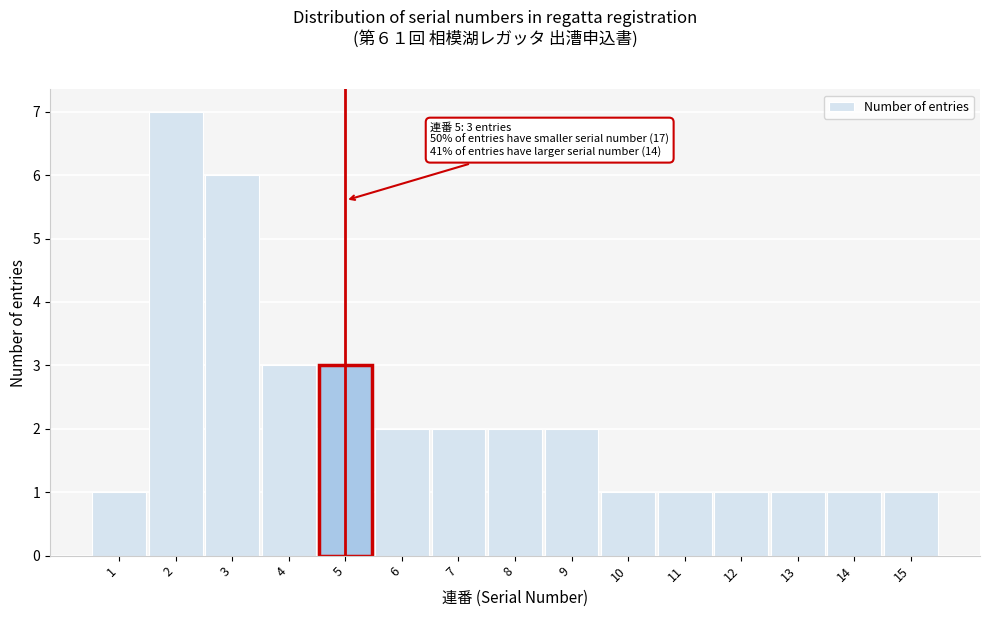

Reading right to left, extract all data points from this chart.

1	1	1	1	1	1	2	2	2	2	3	3	6	7	1